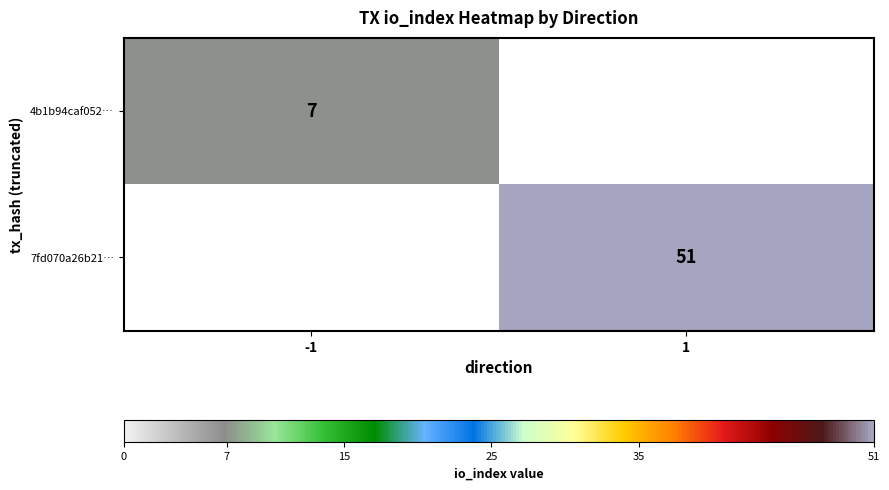

The 4b1b94caf052… series shows 7 at -1. True or false?

True